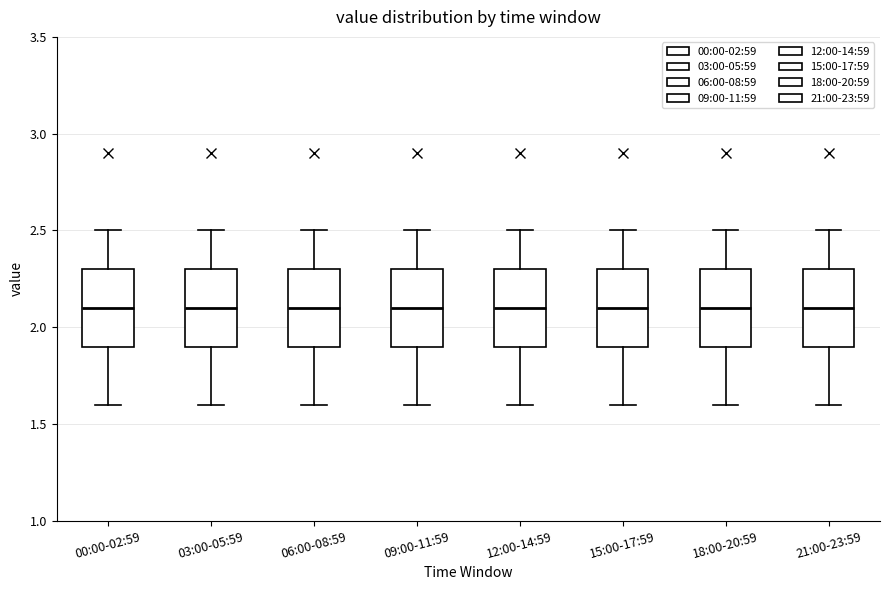

Where does the lower whisker of the box for 09:00-11:59 end on the y-axis? The values are not printed on the chart, so give them approximately, as read against the axis.

1.6